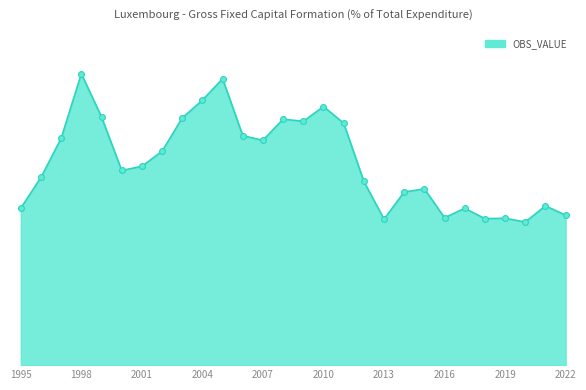

Does the chart have visible grid lines?

No